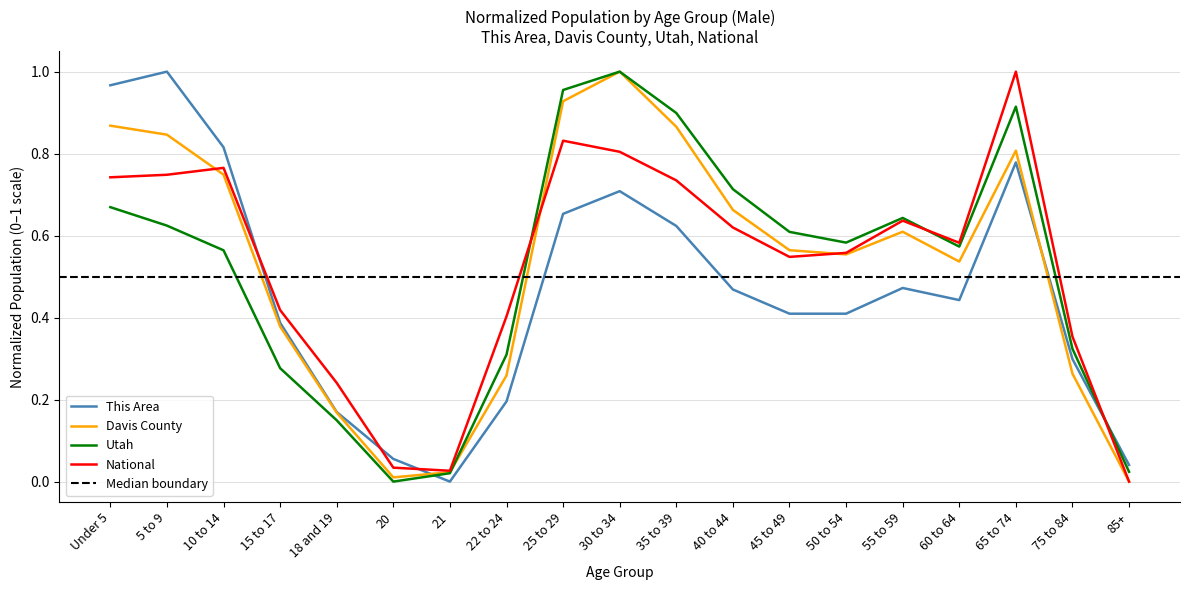

What are all the series names shown in the legend?

This Area, Davis County, Utah, National